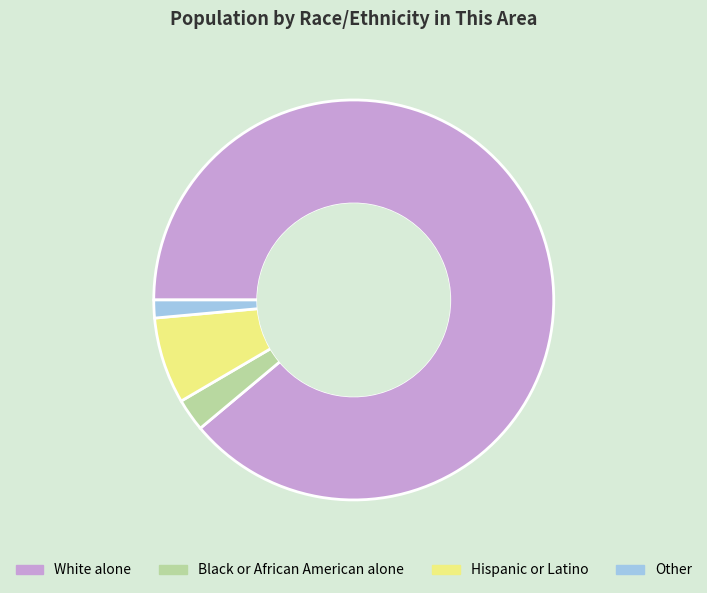

Rank the categories by value from lowest to highest.

Other, Black or African American alone, Hispanic or Latino, White alone